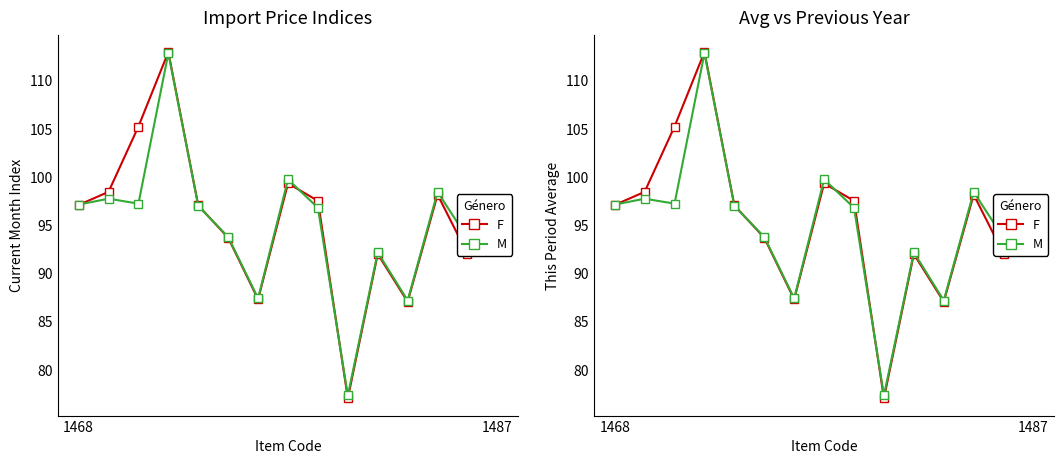

At which category is the sum across all series the highest?

3